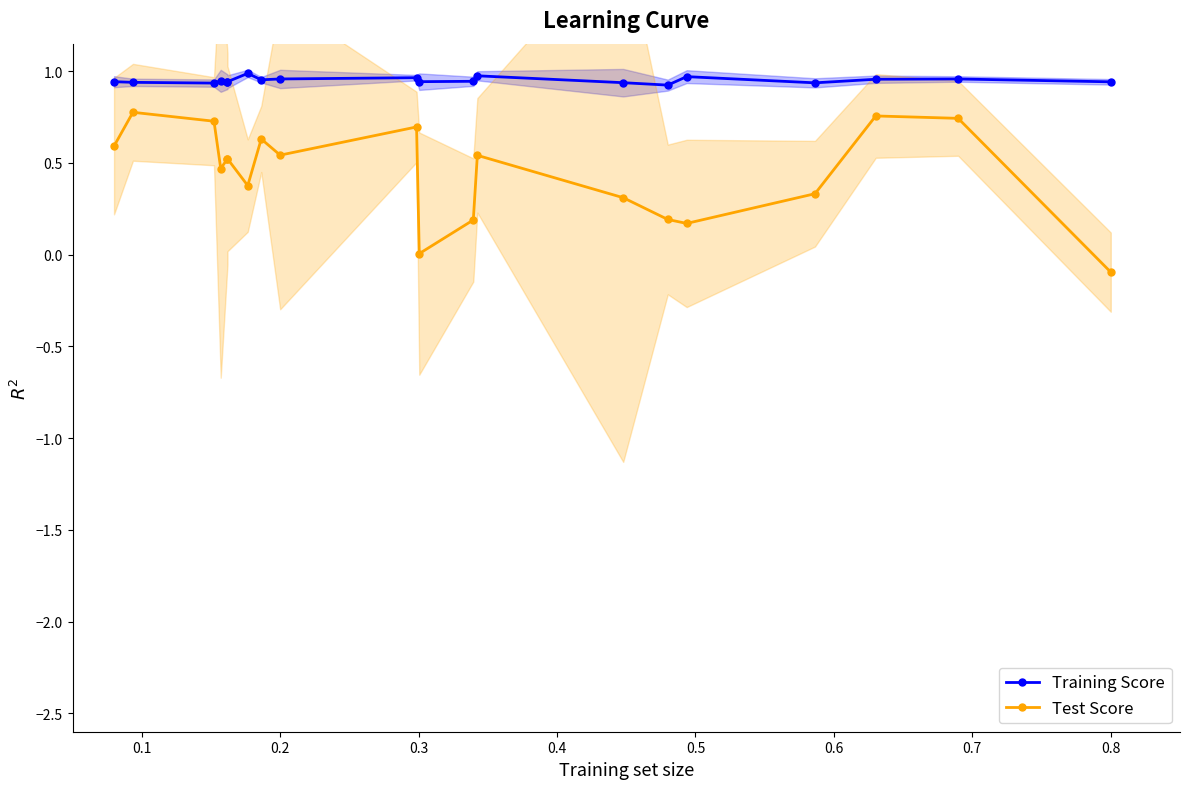

What are all the series names shown in the legend?

Training Score, Test Score